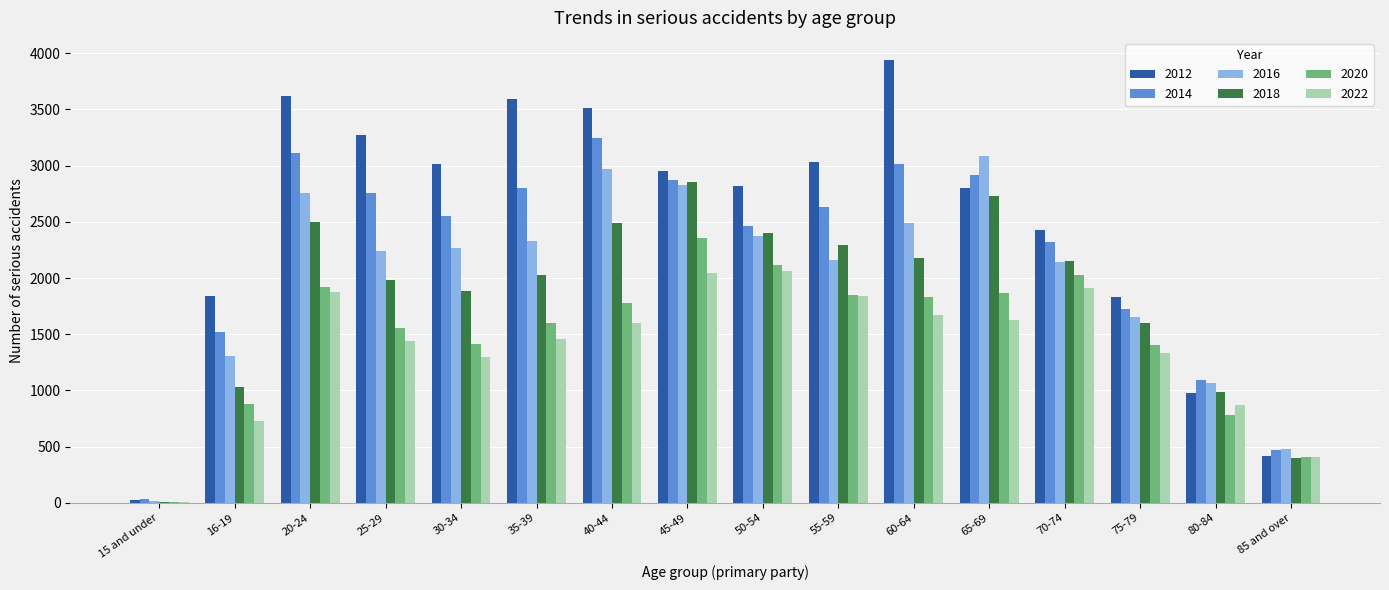

The 2014 series shows 3910 at 45-49. True or false?

False